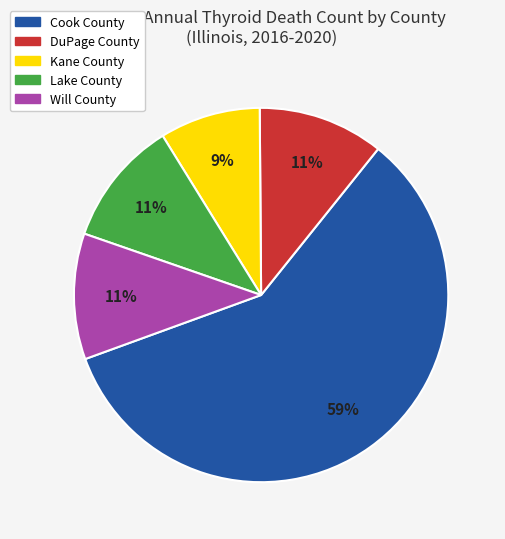

Is it true that Lake County is 1% of the pie?

False